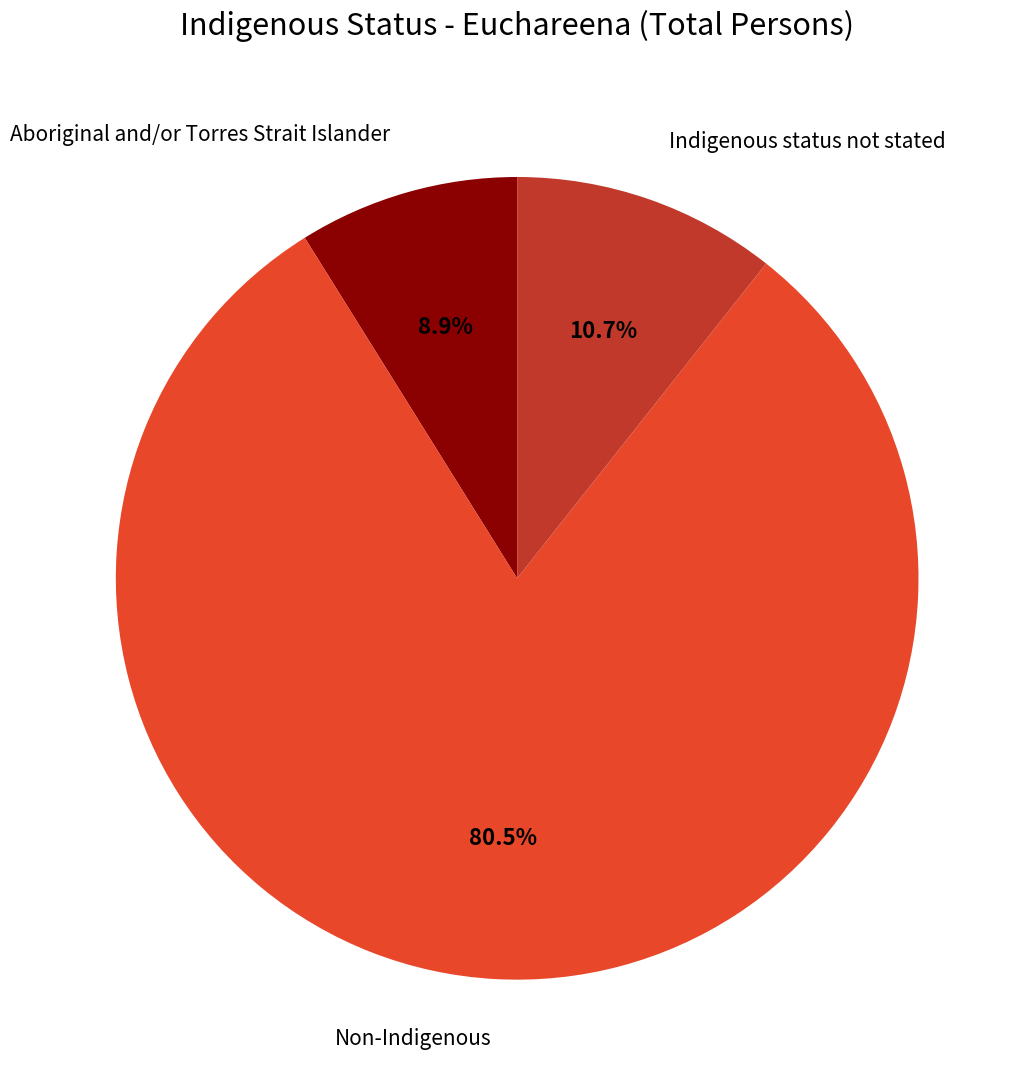

Which has a higher value, Aboriginal and/or Torres Strait Islander or Non-Indigenous?

Non-Indigenous